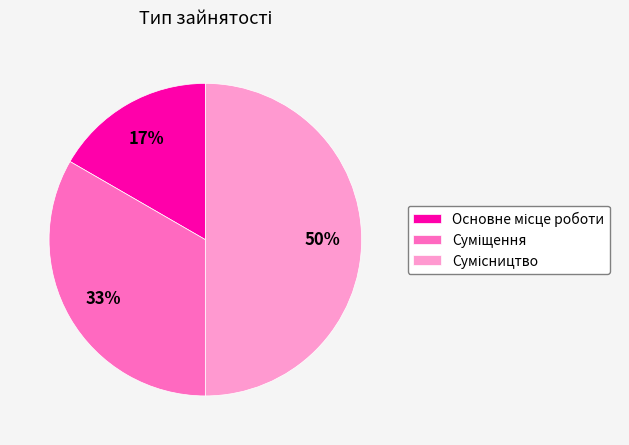

To the nearest percent, what is the average slice percentage?

33%